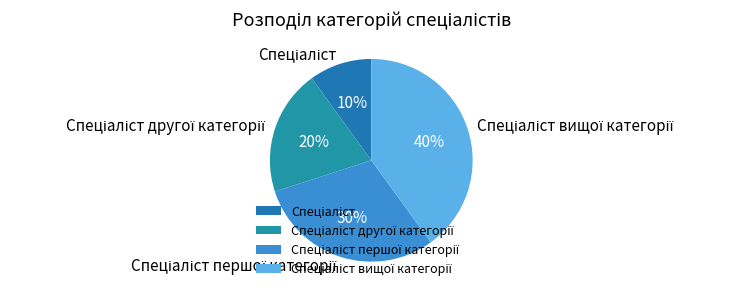

Does any single category account for the majority?

No